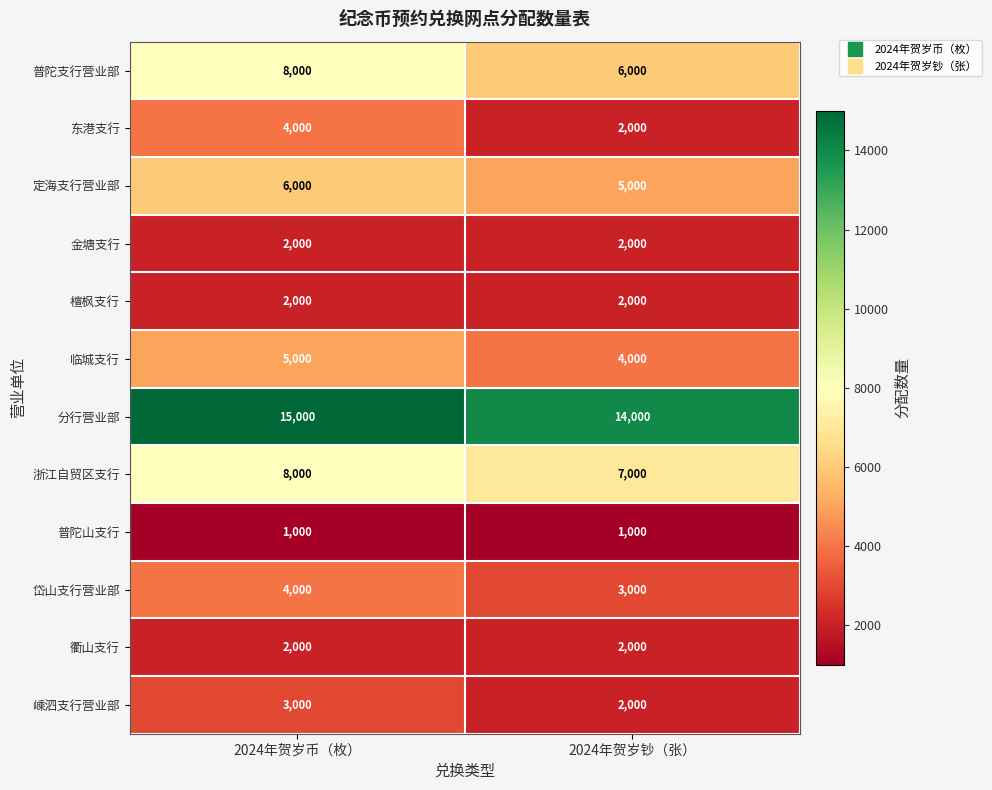

What is the total value across all series at 2024年贺岁钞（张）?

50000